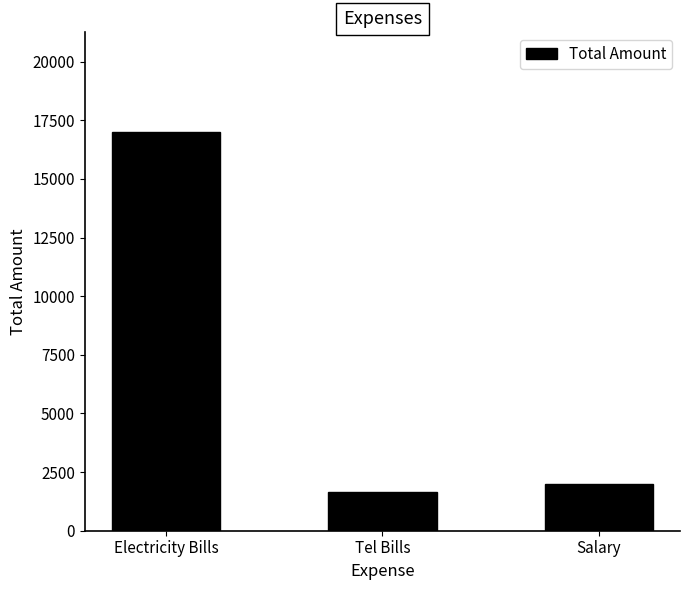

Reading left to right, list all the values displayed in this chart.

Electricity Bills=17000	Tel Bills=1672	Salary=2000